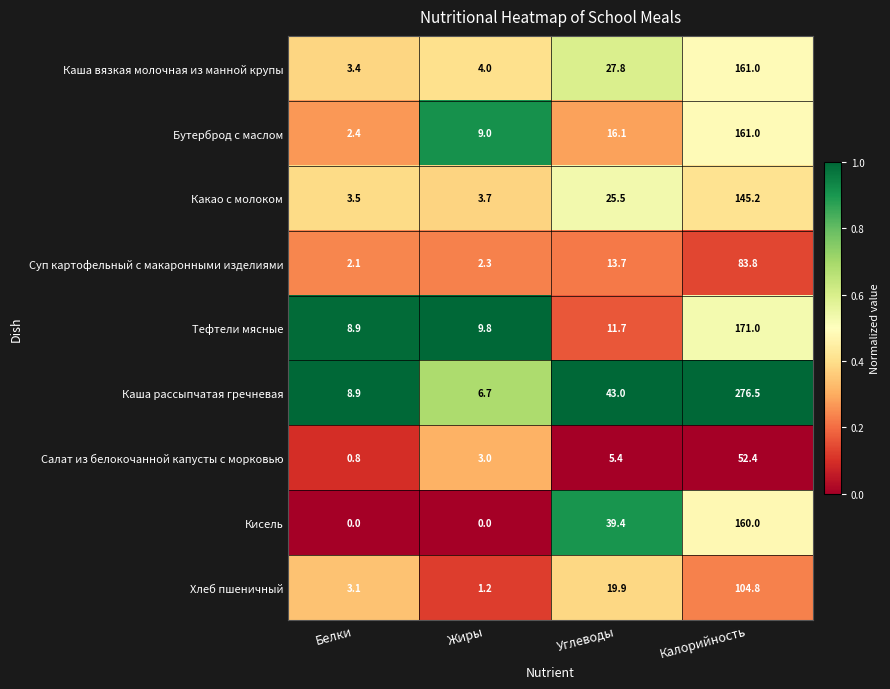

Read the Салат из белокочанной капусты с морковью value at Углеводы.

5.4